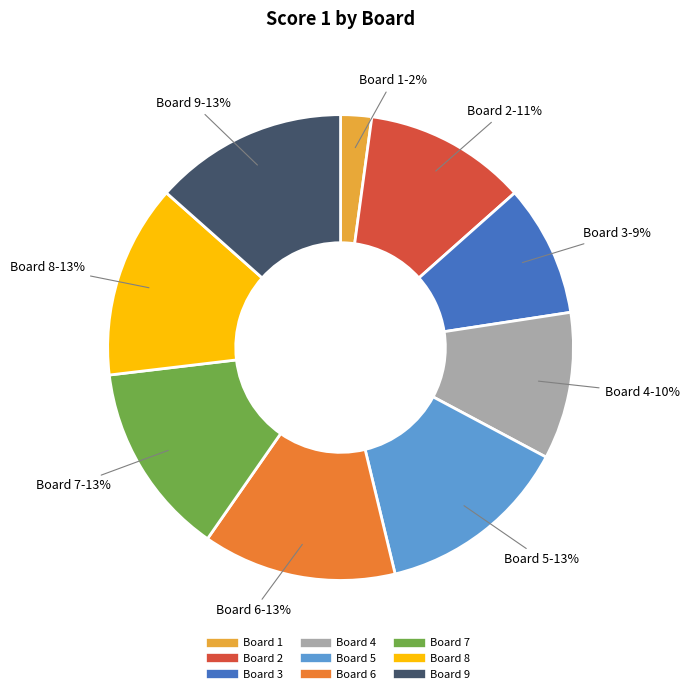

Which category has the smallest portion of the pie?

Board 1